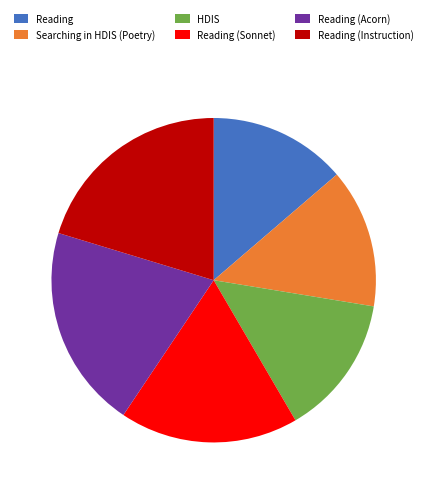

How many slices are in this pie chart?

6